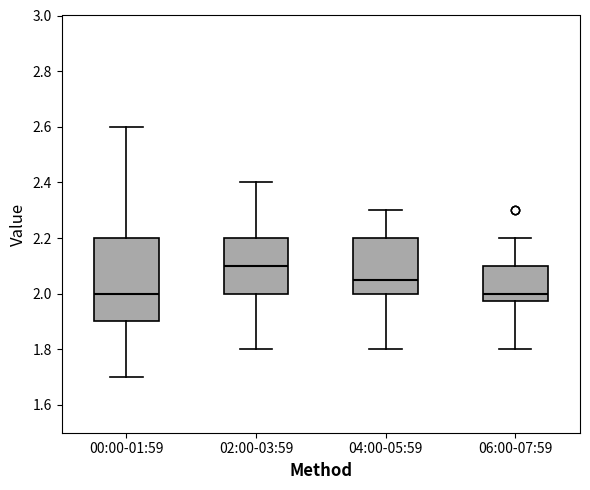

Where does the median line of the box for 06:00-07:59 sit on the y-axis? The values are not printed on the chart, so give them approximately, as read against the axis.

2.00